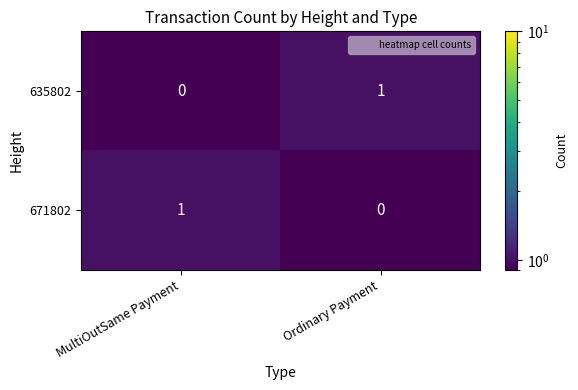

Where is 671802 nearest to the value 0?

Ordinary Payment